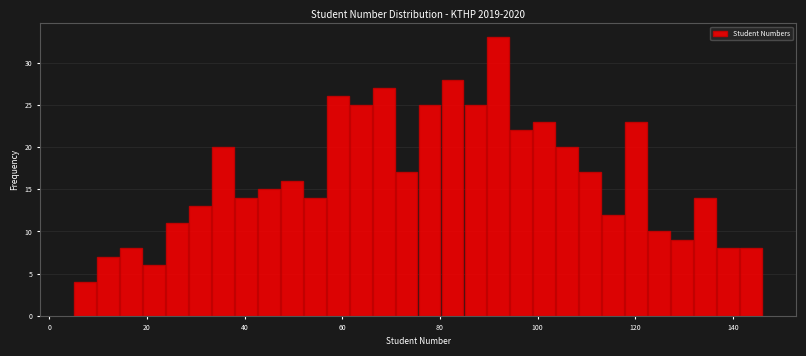

Read against the x-axis, roughly where is the centre of the tallest bar?

92